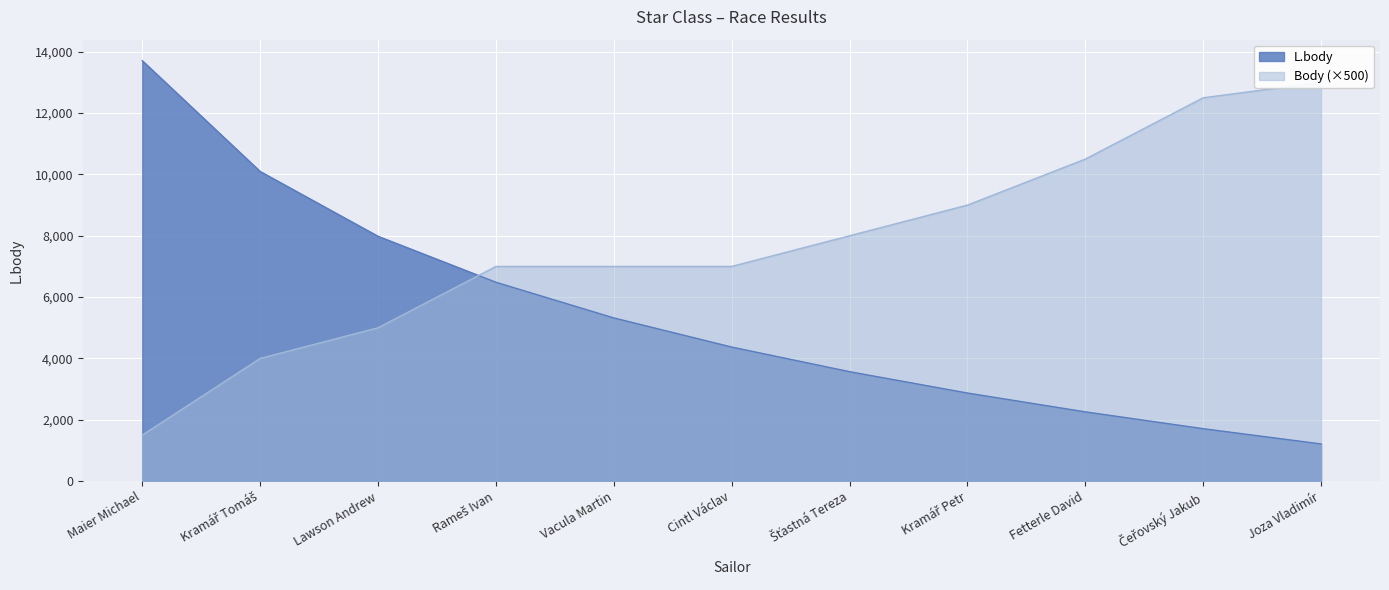

How many data points in L.body are less than 4371?

5